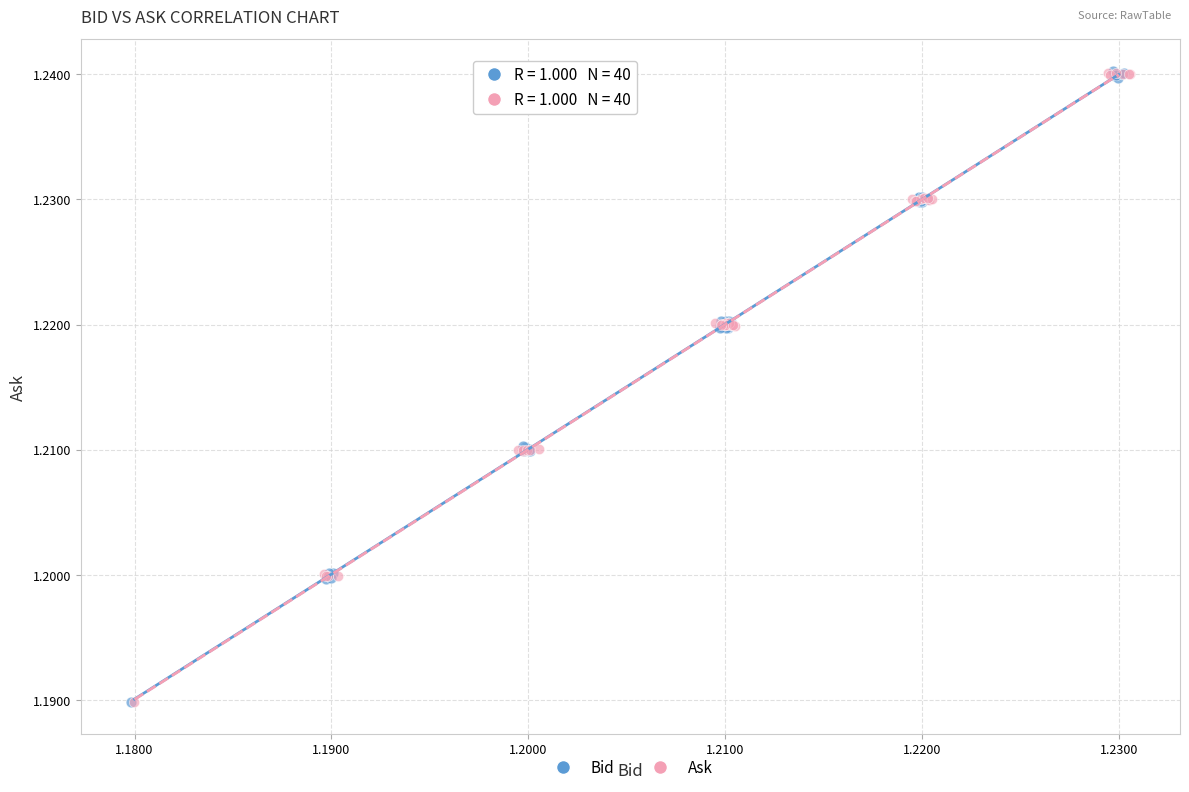

What are all the series names shown in the legend?

Bid, Ask